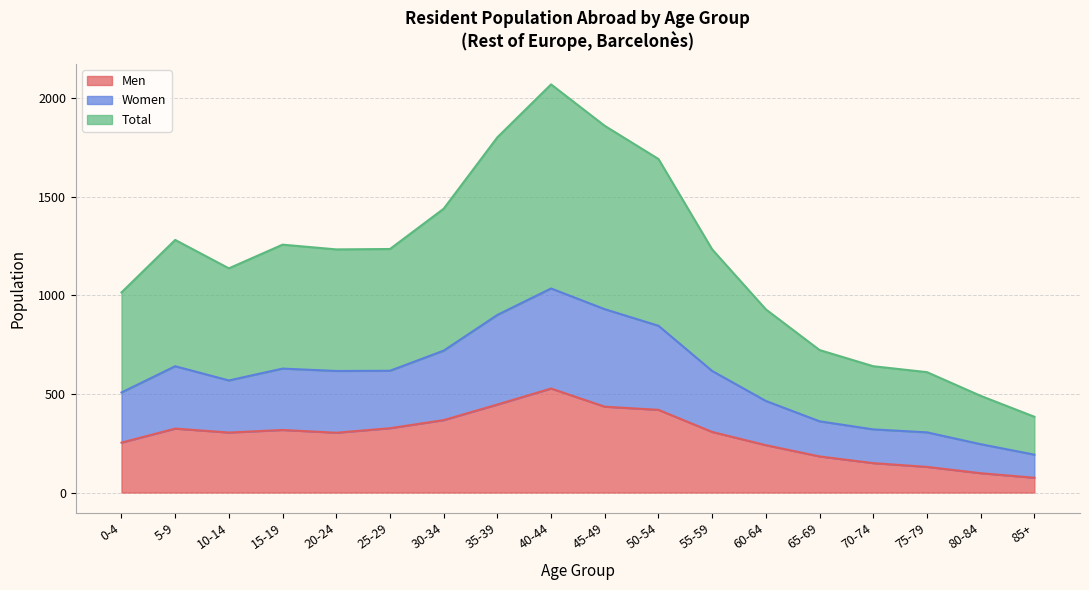

Which category has the highest value across all series?

40-44